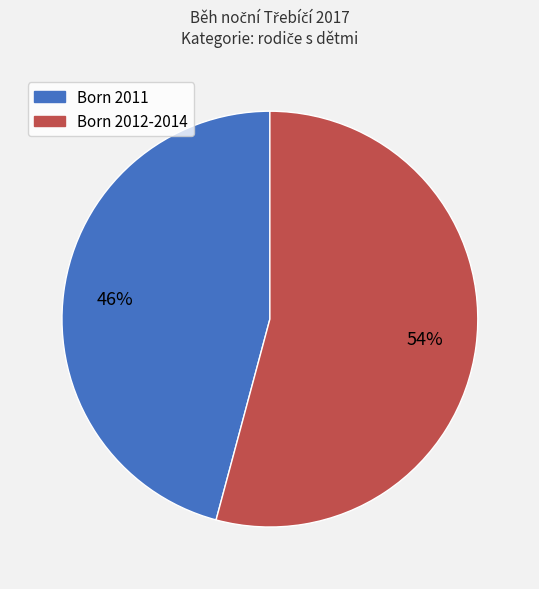

To the nearest percent, what is the average slice percentage?

50%